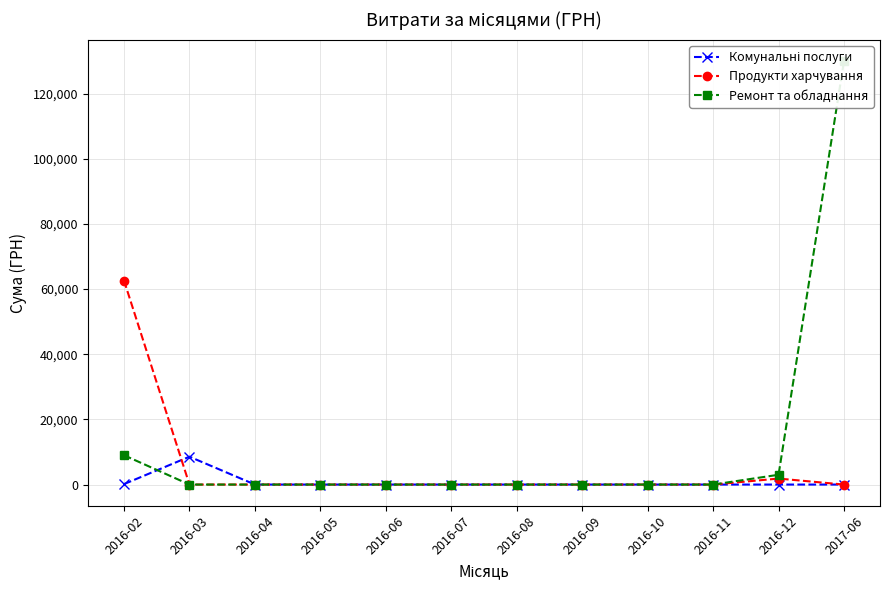

True or false: Ремонт та обладнання has a value of 0.0 at 2016-06.

True